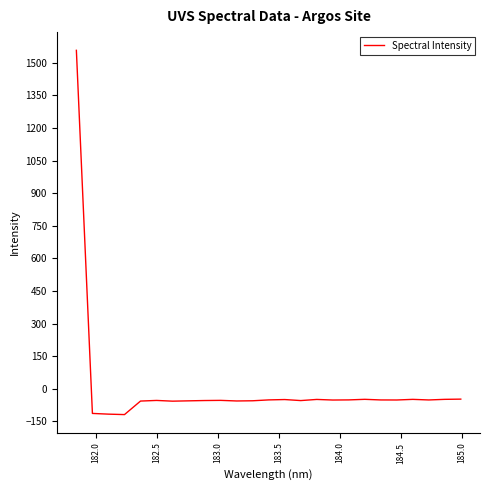

What is the minimum value shown in the chart?

-118.7